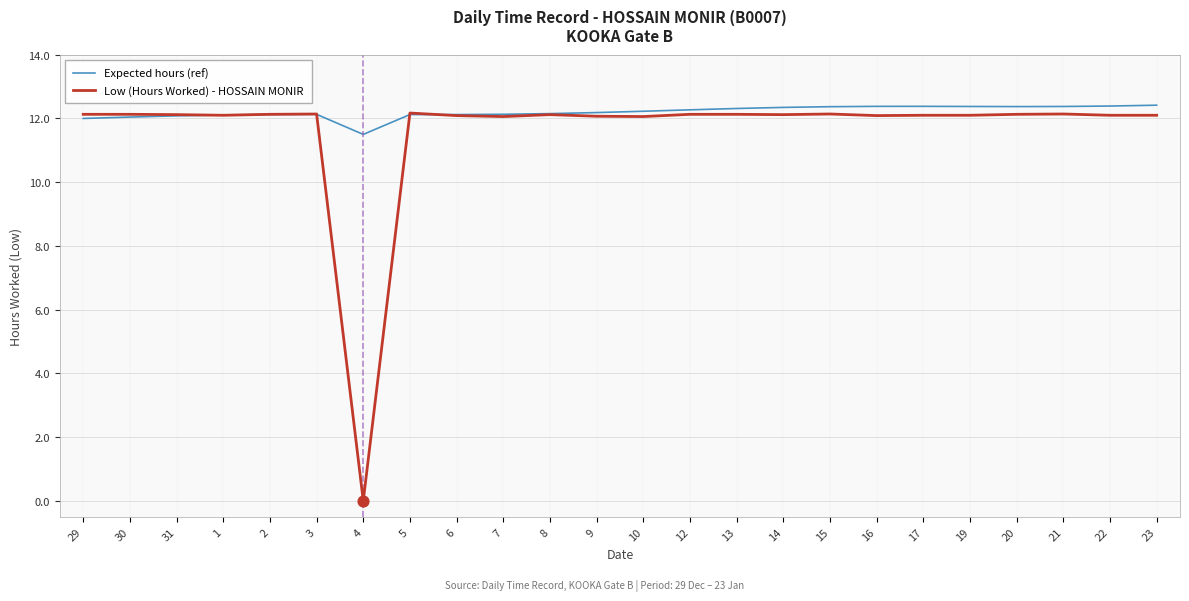

What are all the series names shown in the legend?

Expected hours (ref), Low (Hours Worked) - HOSSAIN MONIR